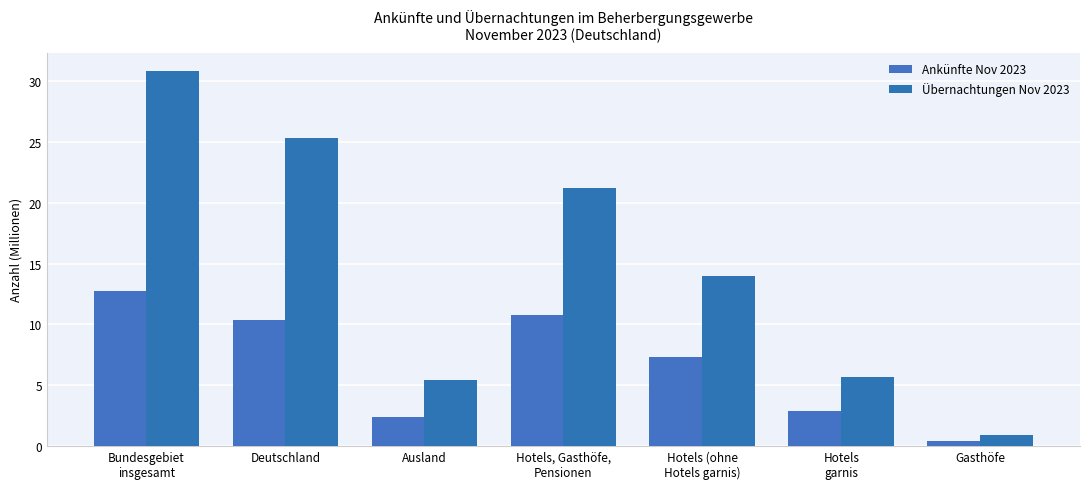

Which series changed the most between Bundesgebiet
insgesamt and Hotels (ohne
Hotels garnis)?

Übernachtungen Nov 2023